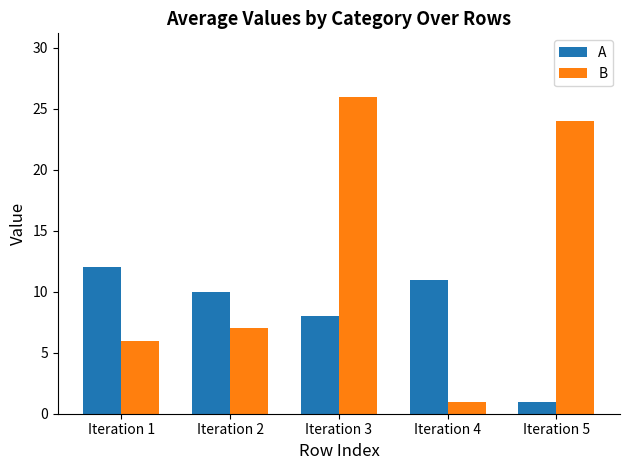

True or false: A has a value of 10 at Iteration 2.

True